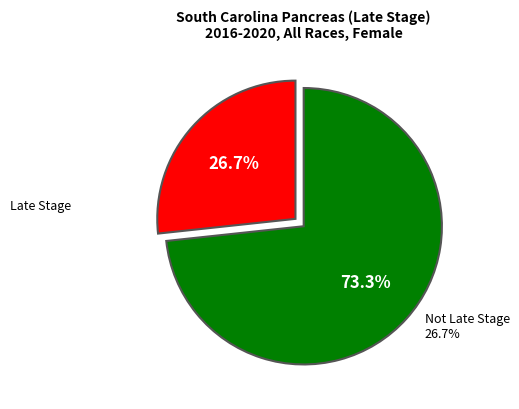

Is there a majority slice in this chart?

Yes